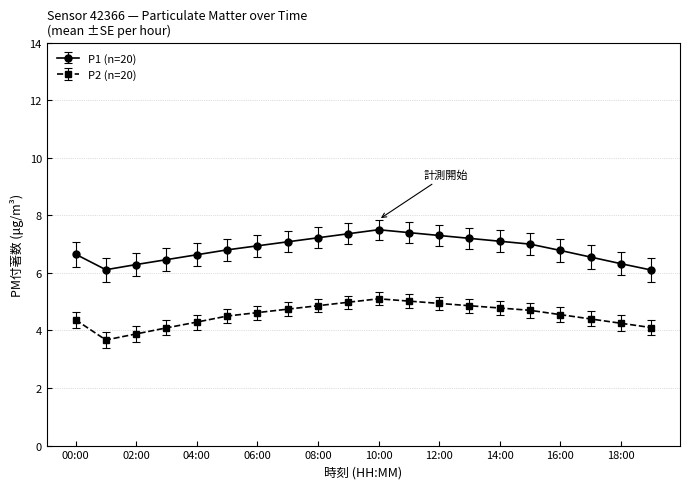

True or false: P1 (n=20) and P2 (n=20) cross at least once.

False